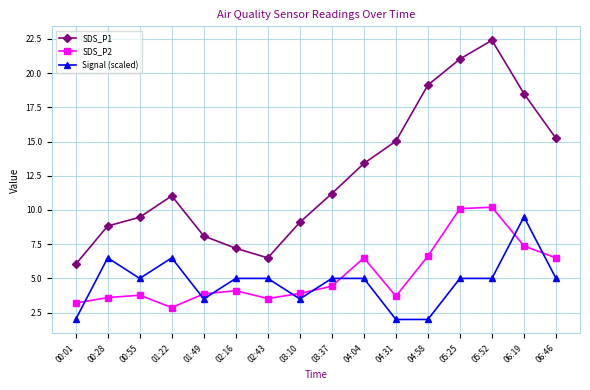

How many lines are shown in the chart?

3